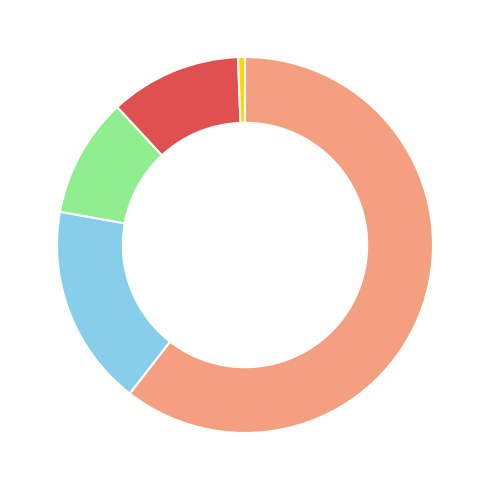

Is there any slice that represents more than half of the pie?

Yes